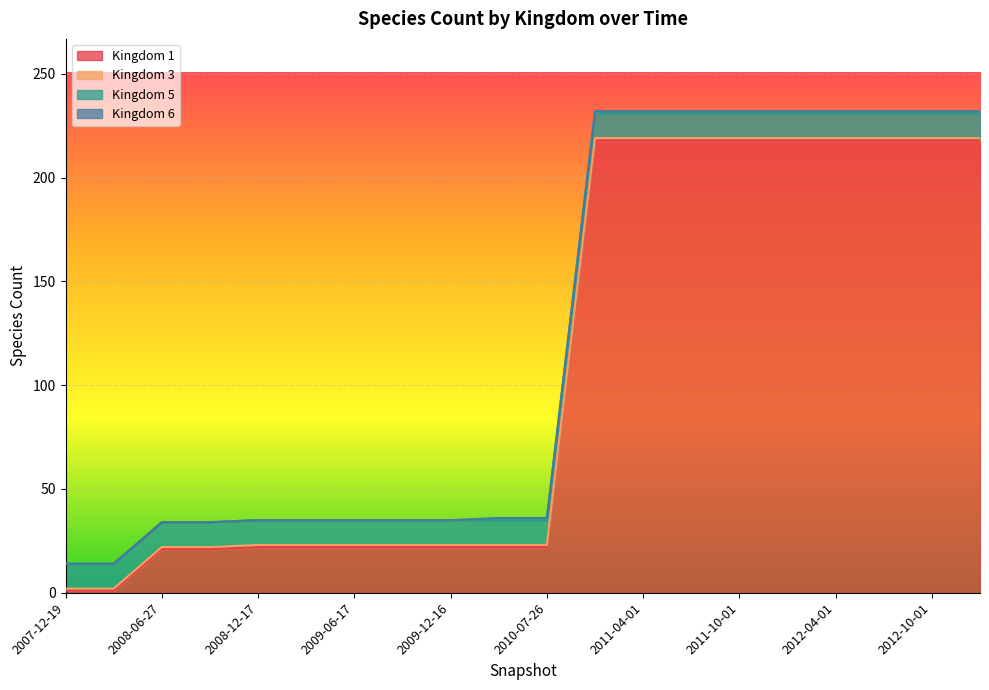

The 6 series shows 1 at 2010-11-17. True or false?

True